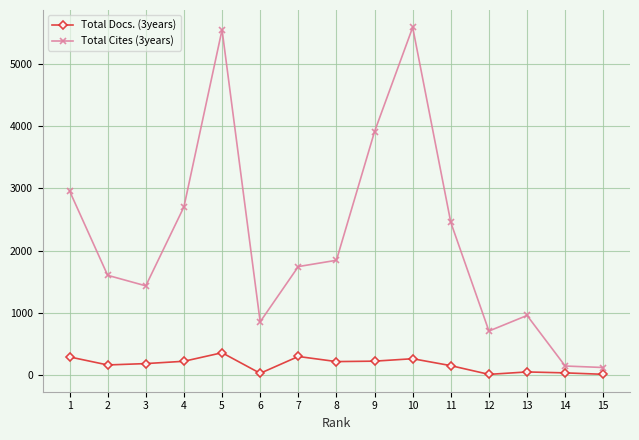

What are all the series names shown in the legend?

Total Docs. (3years), Total Cites (3years)